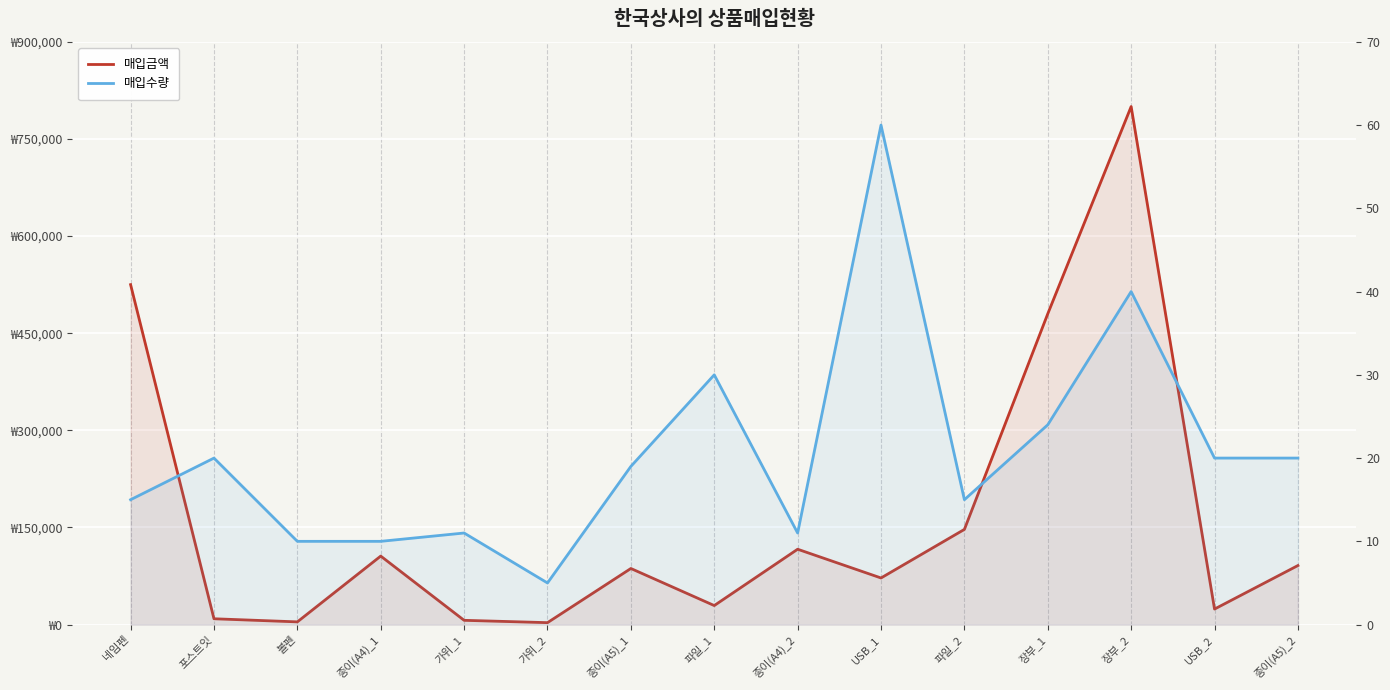

What value does the 매입금액 series have at 종이(A5)_2?

91200